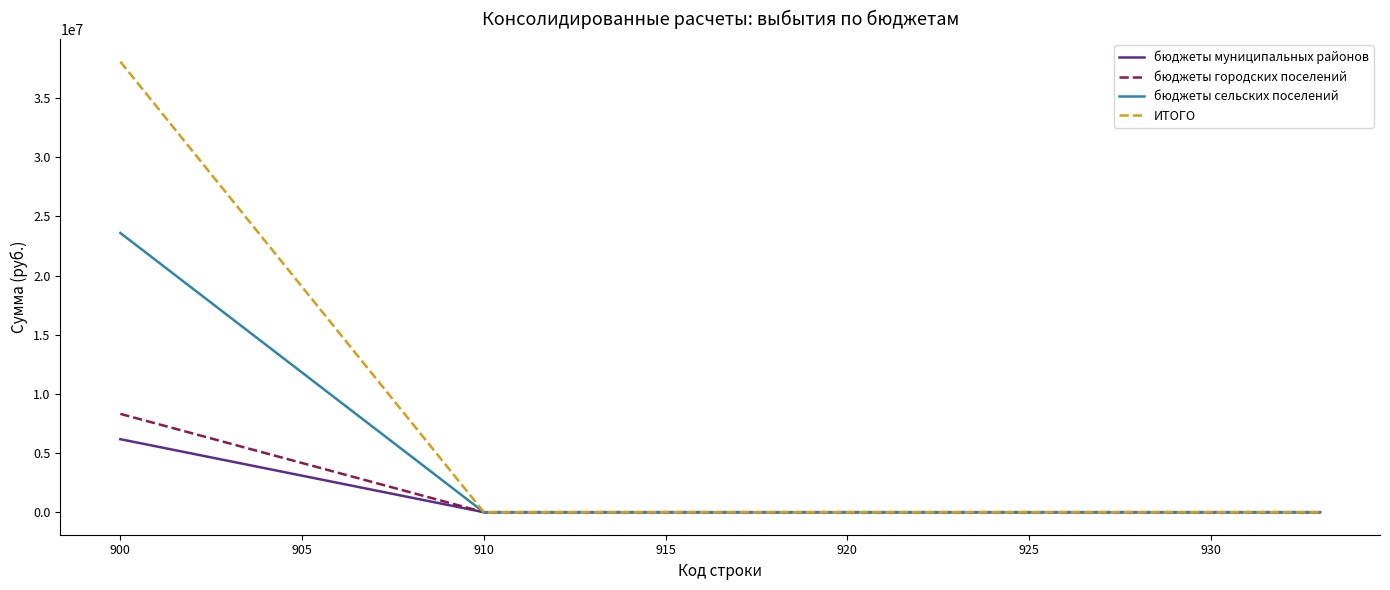

List the series in order of their peak value, highest first.

ИТОГО, бюджеты сельских поселений, бюджеты городских поселений, бюджеты муниципальных районов